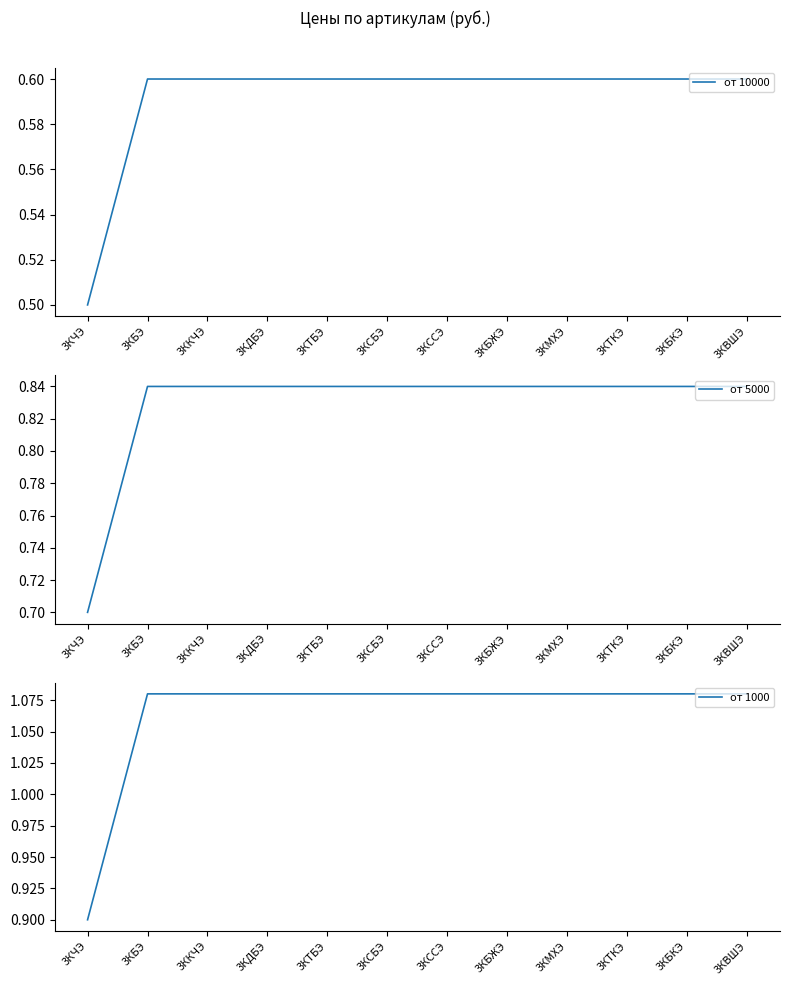

What is the average value of the от 1000 series?

1.1